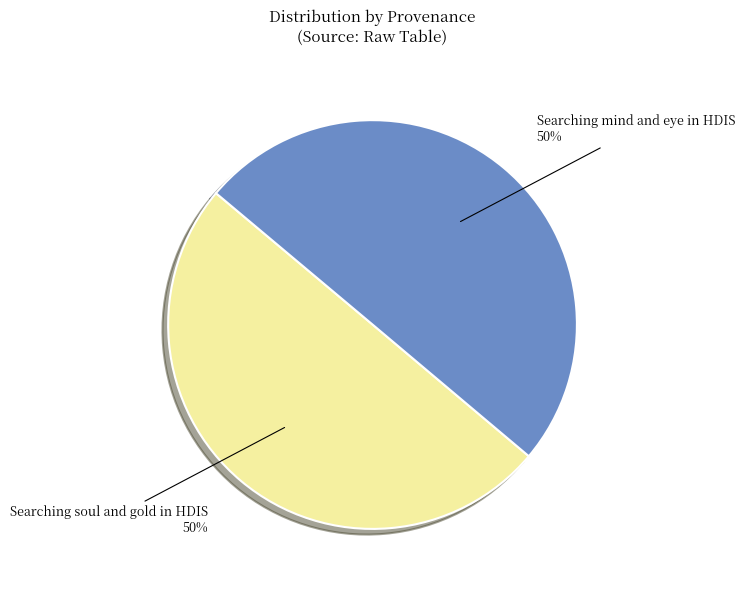

Do Searching mind and eye in HDIS and Searching soul and gold in HDIS together represent more than half of the pie?

Yes